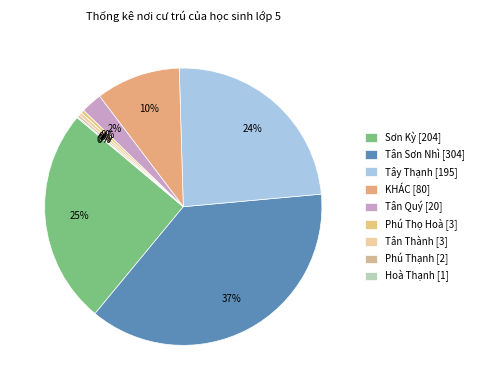

Which slice is the largest?

Tân Sơn Nhì